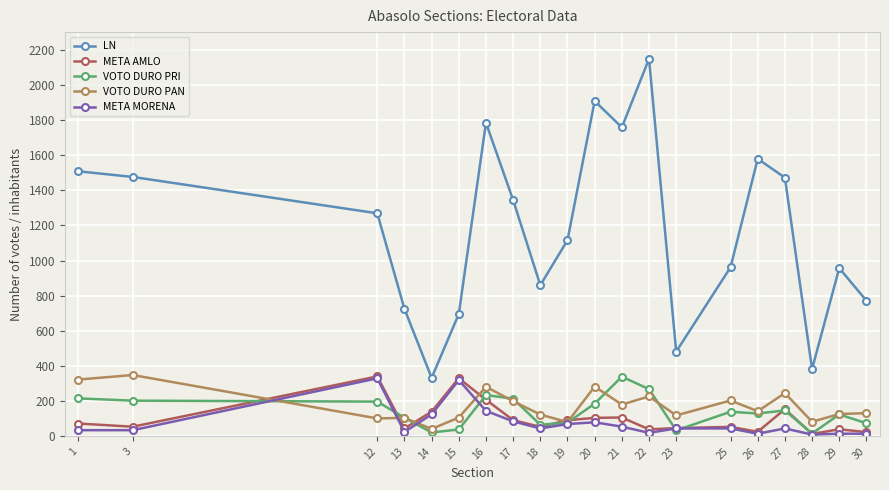

Is this an area chart (filled region under the line)?

No